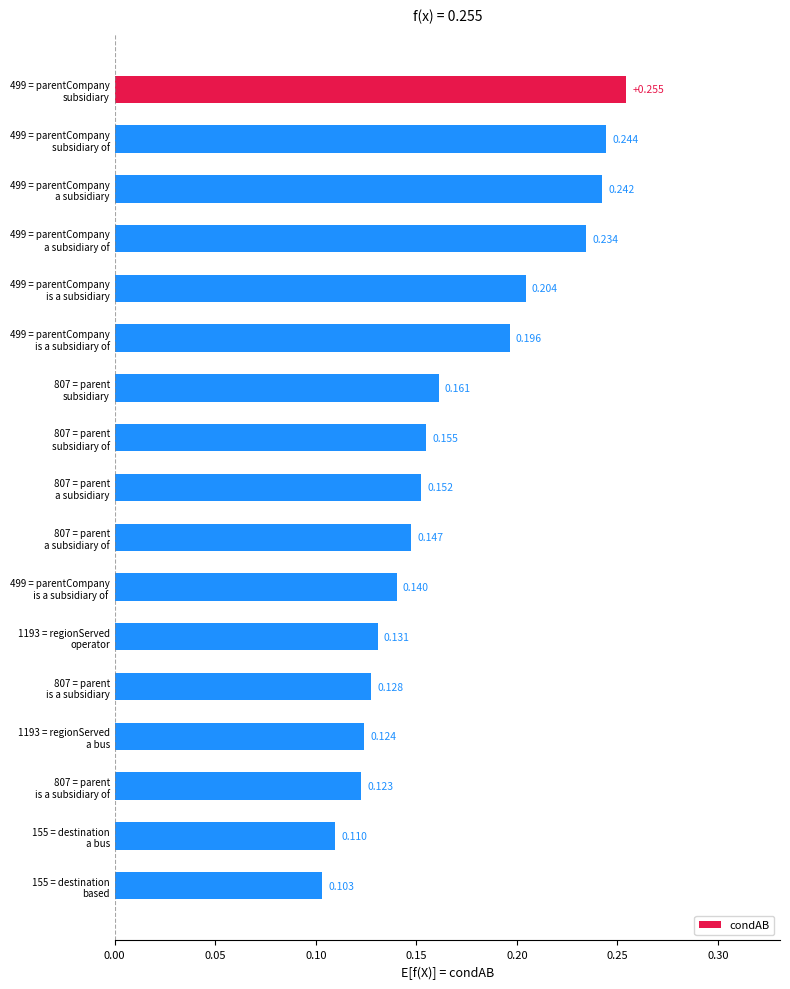

Count the number of categories in the chart.

17